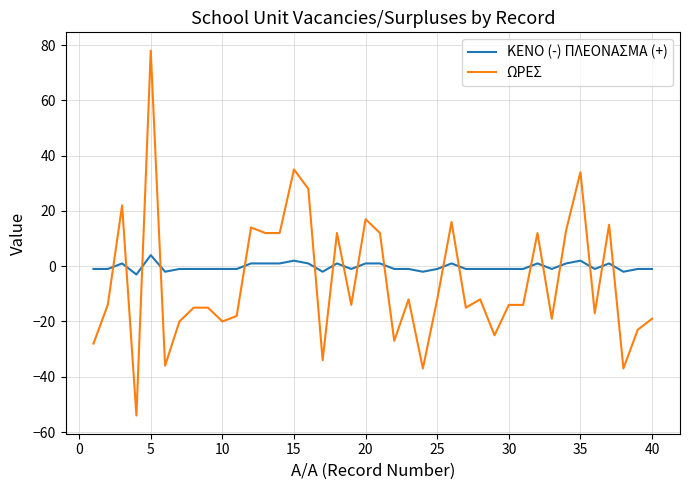

List the series in order of their peak value, lowest first.

ΚΕΝΟ (-) ΠΛΕΟΝΑΣΜΑ (+), ΩΡΕΣ